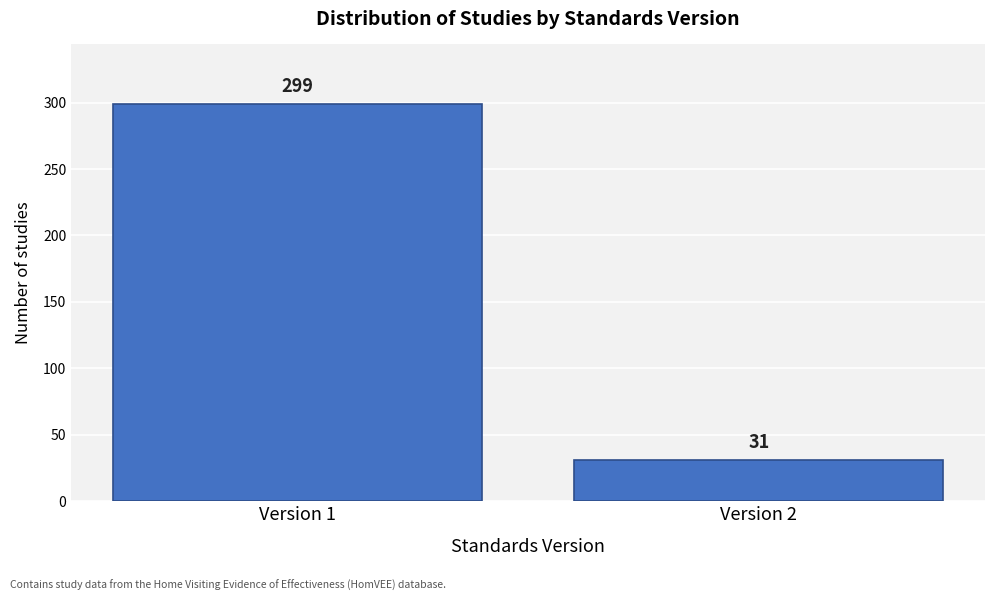

Reading left to right, list all the values displayed in this chart.

299	31